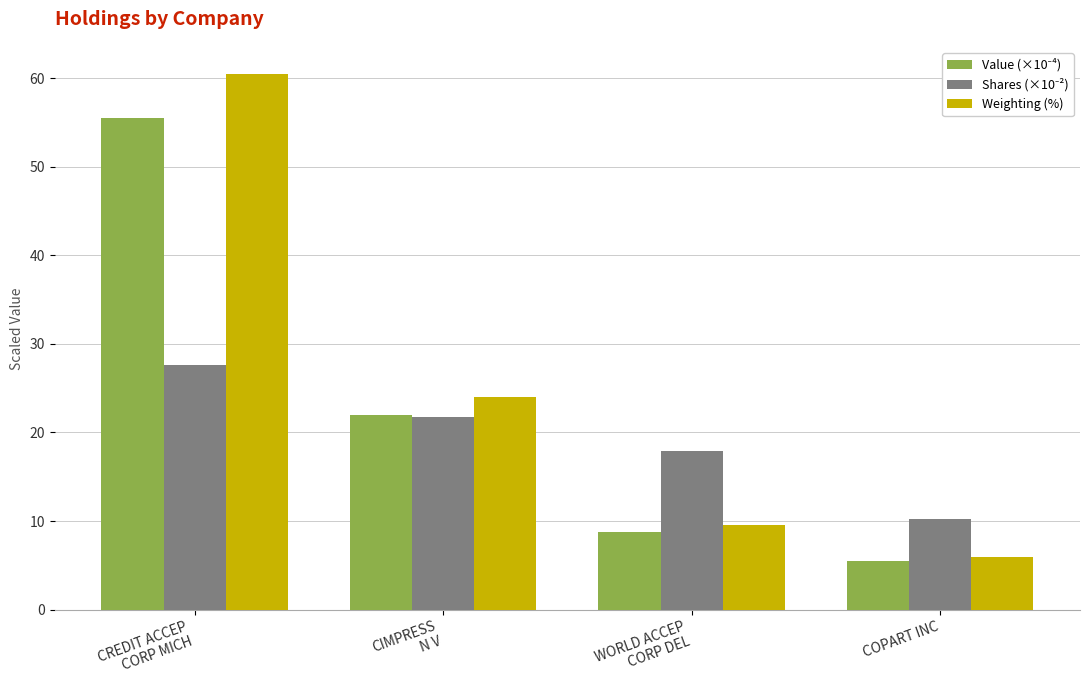

What is the smallest value displayed?

5.5